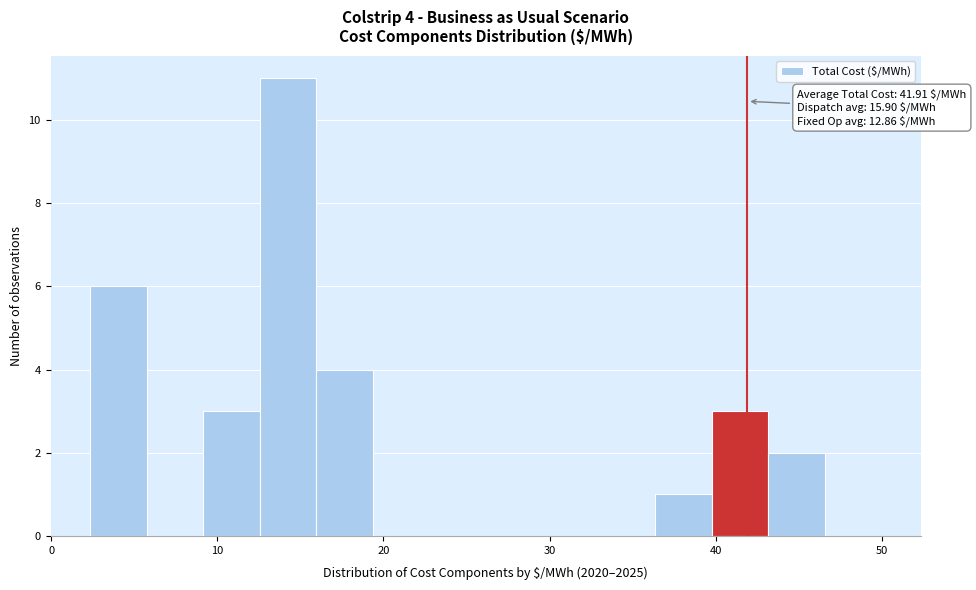

Around what value on the x-axis is the tallest bar? Give the approximate position of its centre, as read against the axis.

14